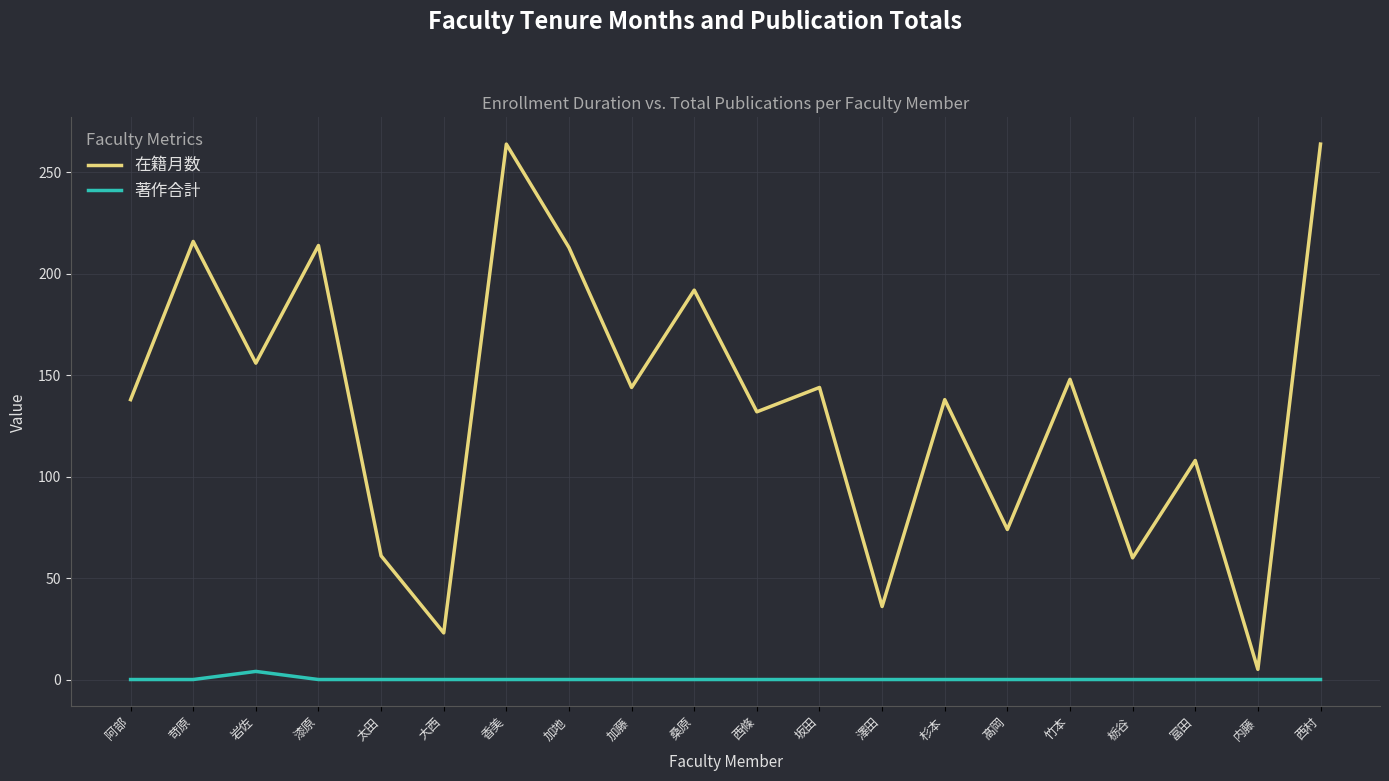

What is the total value across all series at 澤田?

36